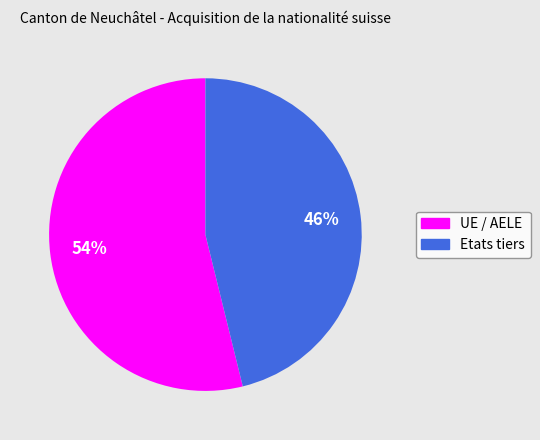

Which category has the smallest portion of the pie?

Etats tiers